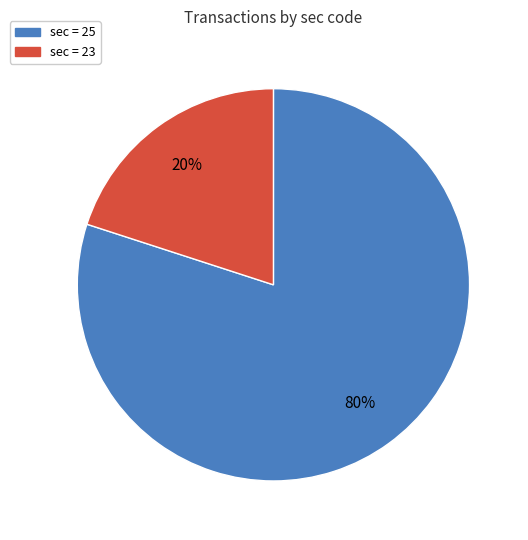

Does any single category account for the majority?

Yes